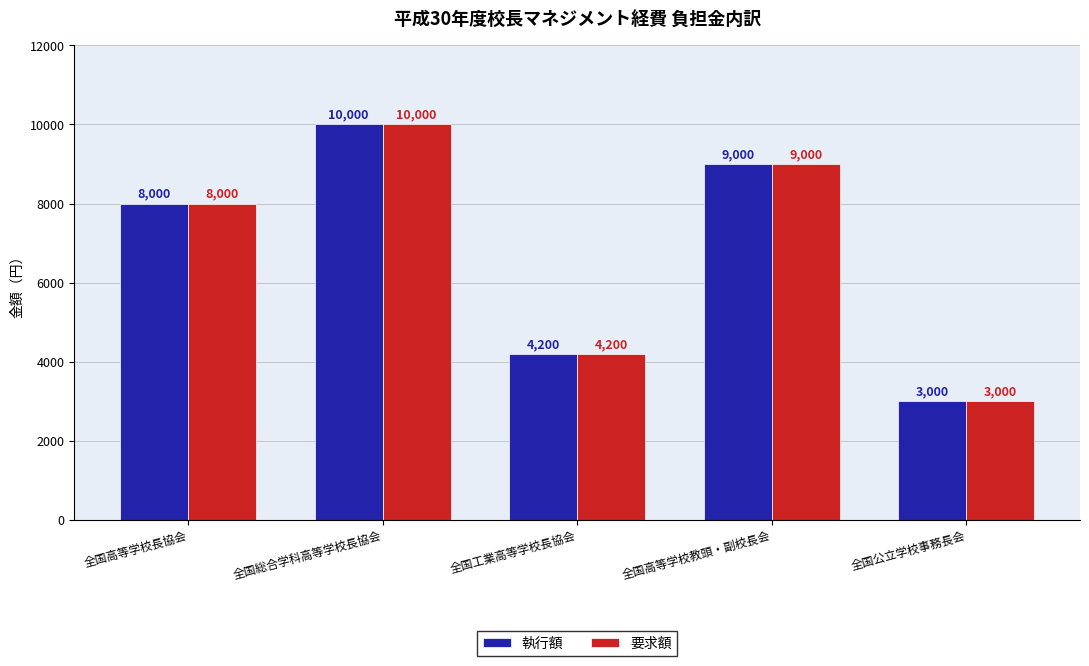

The 執行額 series shows 13253 at 全国高等学校長協会. True or false?

False